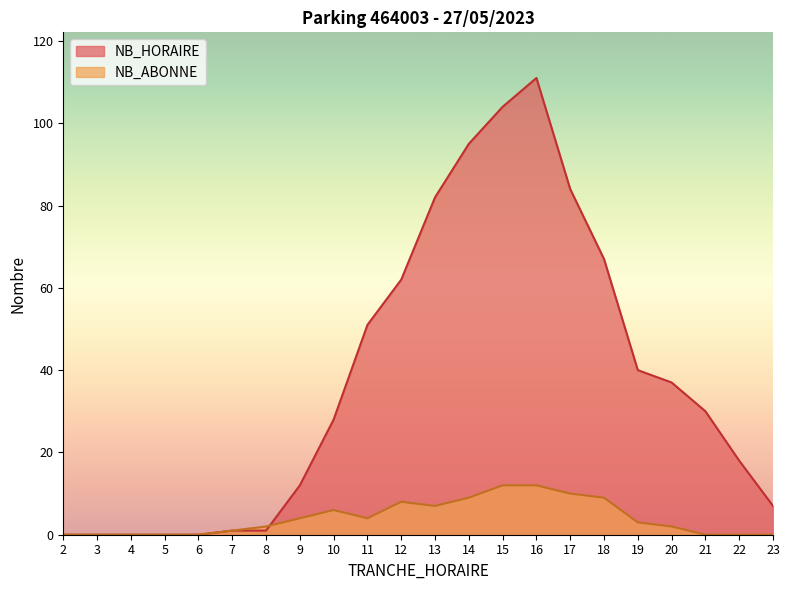

True or false: NB_ABONNE and NB_HORAIRE intersect in this chart.

True